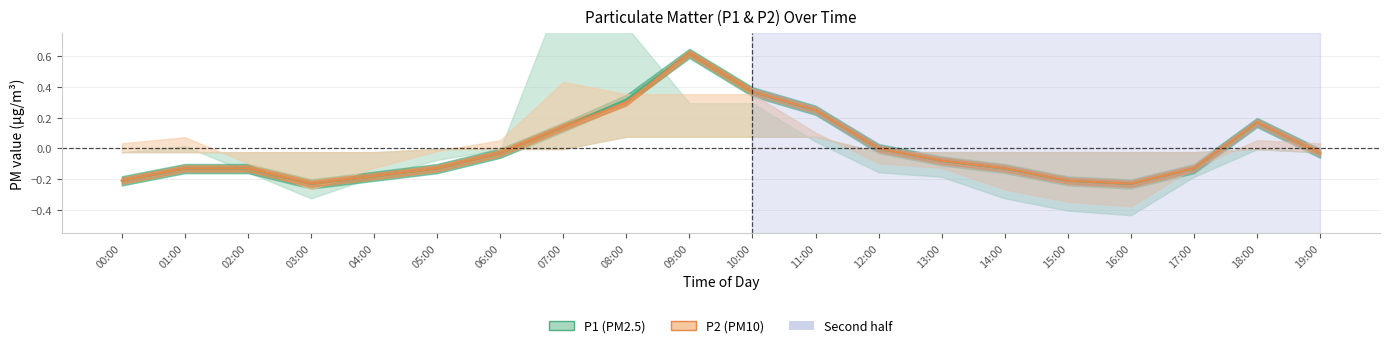

Reading left to right, list all the values displayed in this chart.

P1: 00:00=-0.2	01:00=-0.1	02:00=-0.1	03:00=-0.2	04:00=-0.2	05:00=-0.1	06:00=-0.0	07:00=0.1	08:00=0.3	09:00=0.6	10:00=0.4	11:00=0.2	12:00=-0.0	13:00=-0.1	14:00=-0.1	15:00=-0.2	16:00=-0.2	17:00=-0.1	18:00=0.2	19:00=-0.0
P2: 00:00=-0.2	01:00=-0.1	02:00=-0.1	03:00=-0.2	04:00=-0.2	05:00=-0.1	06:00=-0.0	07:00=0.1	08:00=0.3	09:00=0.6	10:00=0.4	11:00=0.3	12:00=0.0	13:00=-0.1	14:00=-0.1	15:00=-0.2	16:00=-0.2	17:00=-0.1	18:00=0.2	19:00=-0.0